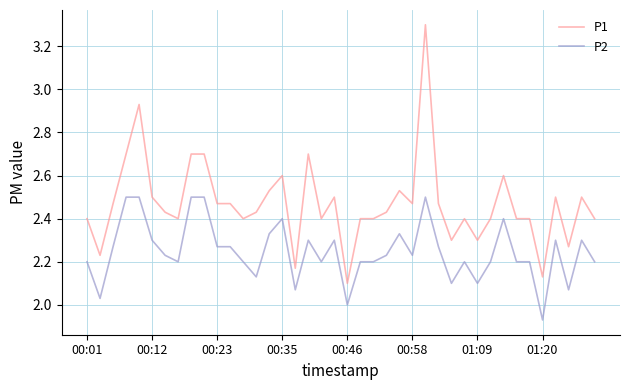

True or false: P2 and P1 cross at least once.

False